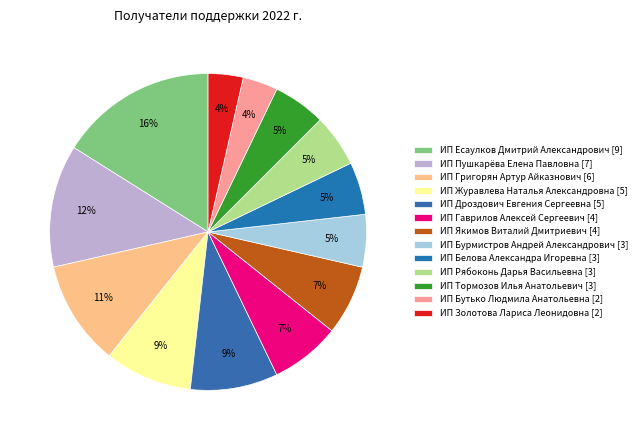

True or false: ИП Гаврилов Алексей Сергеевич accounts for 17% of the total.

False